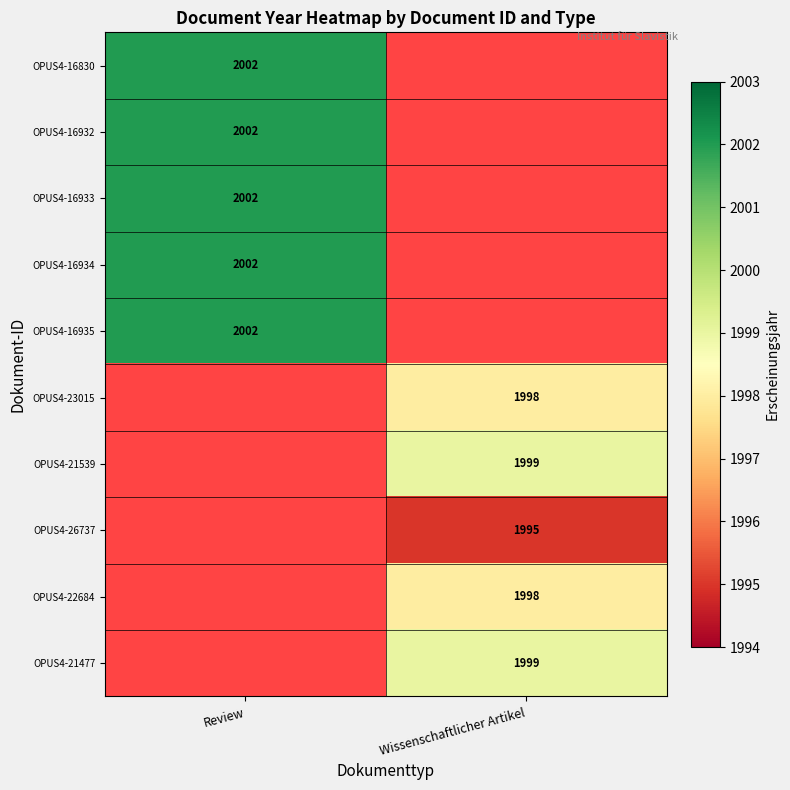

True or false: OPUS4-16933 has a value of 2002 at Review.

True